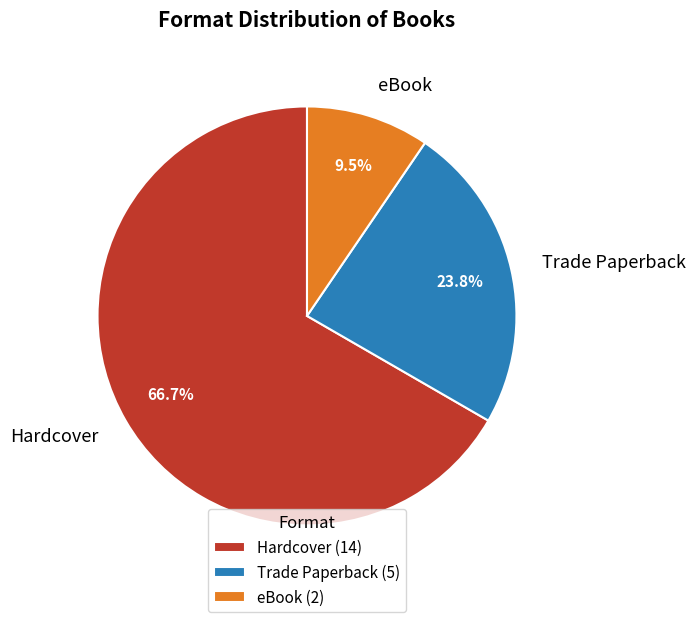

To the nearest percent, what is the combined percentage of eBook and Trade Paperback?

33%